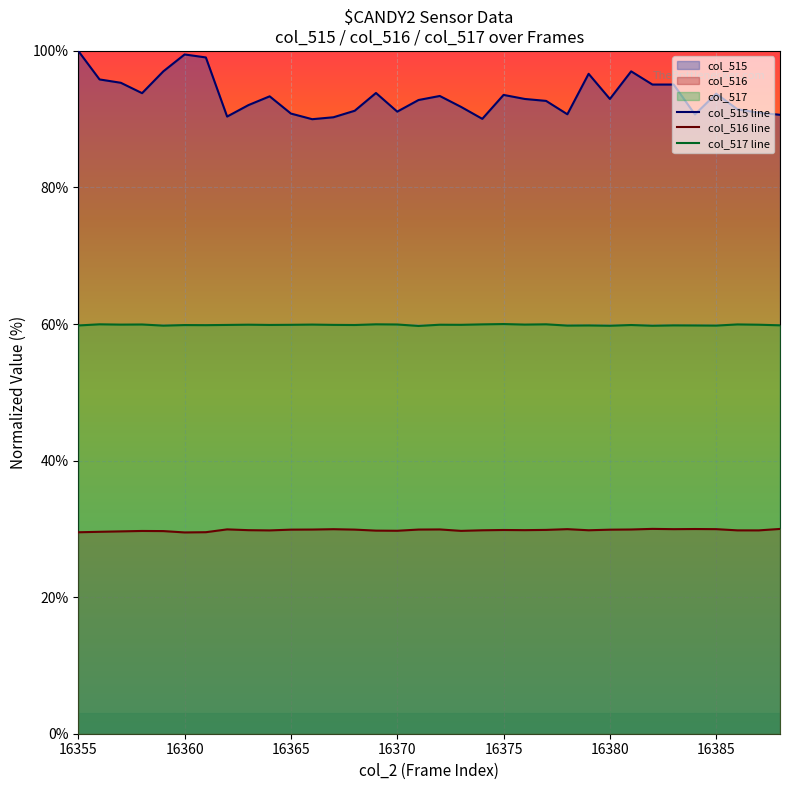

What is the average value of the col_515 line series?

93.4